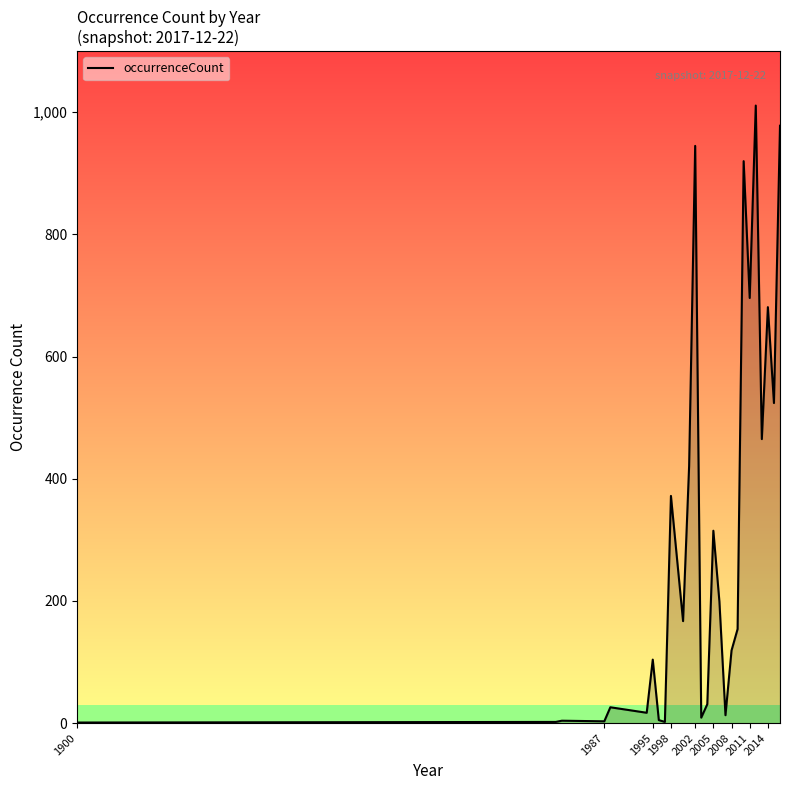

True or false: the data has more than 0 interior local peaks.

True